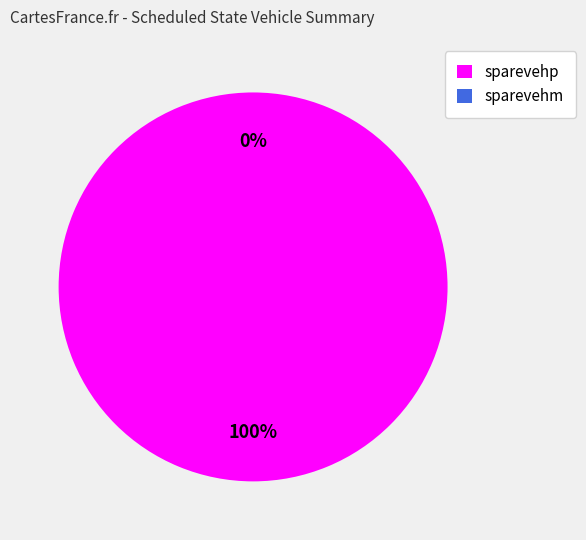

Which category has the biggest portion of the pie?

sparevehp